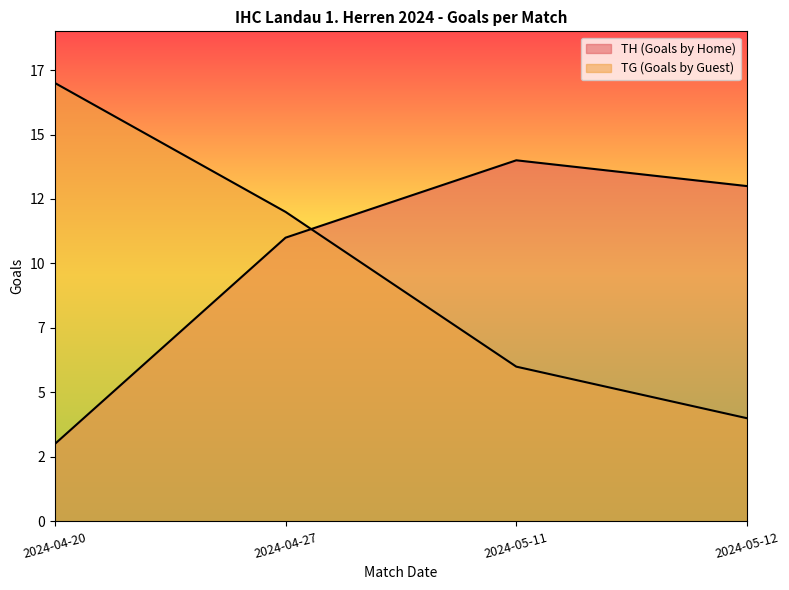

What is the label of the 3rd point from the right?

2024-04-27